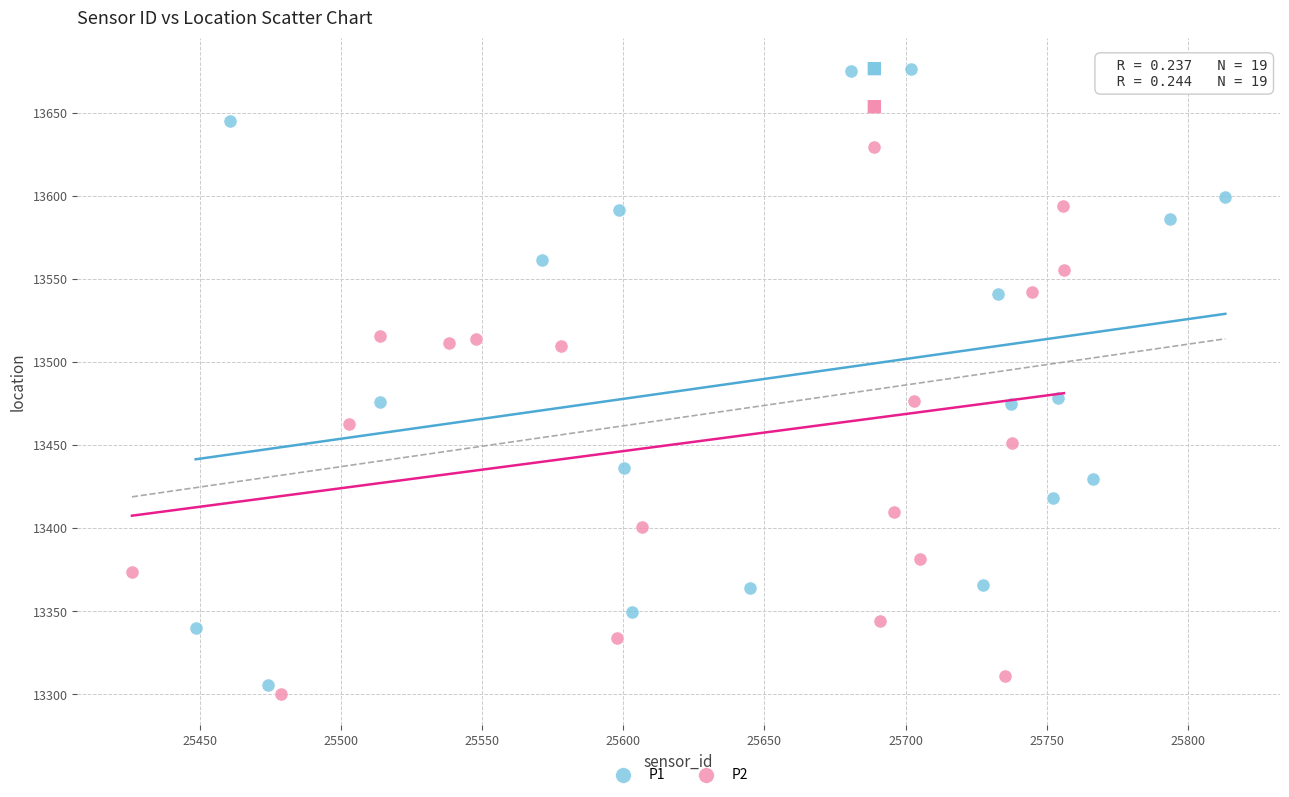

What are all the series names shown in the legend?

P1, P2